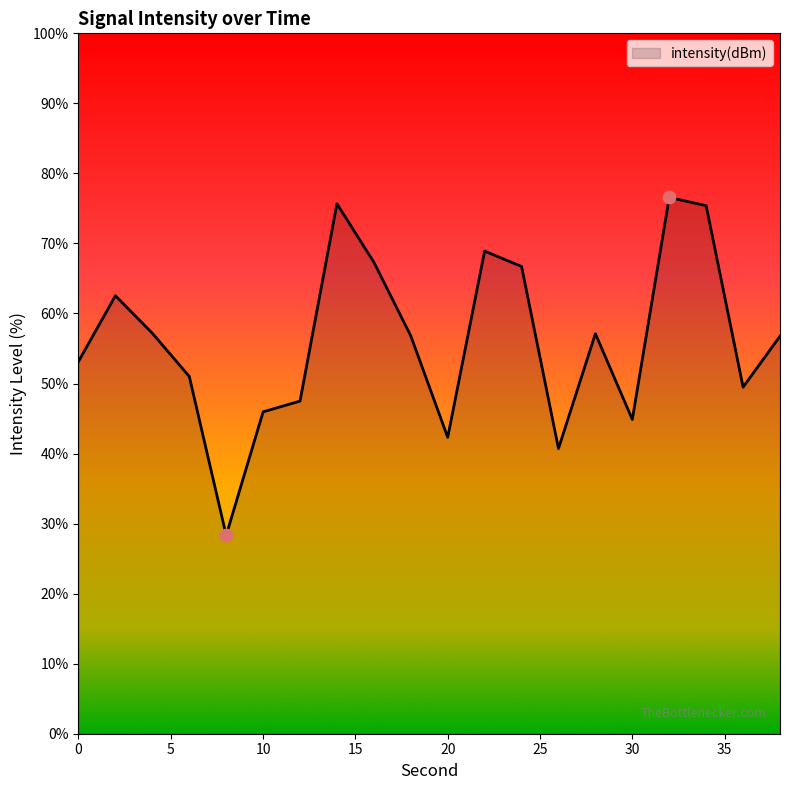

What is the difference between the maximum and minimum values?

48.2